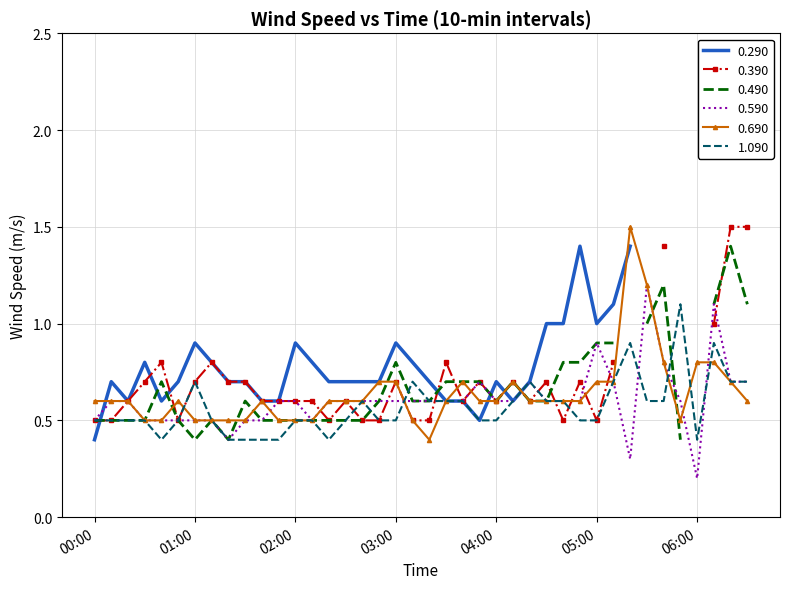

What is the highest value of the 1.090 series?

1.1